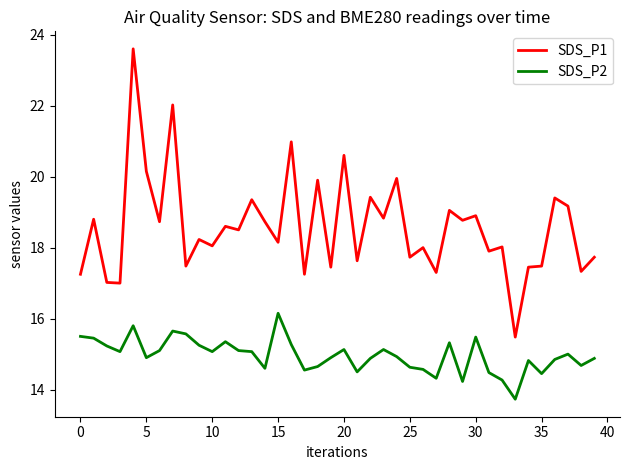

What is the greatest value displayed?

23.6